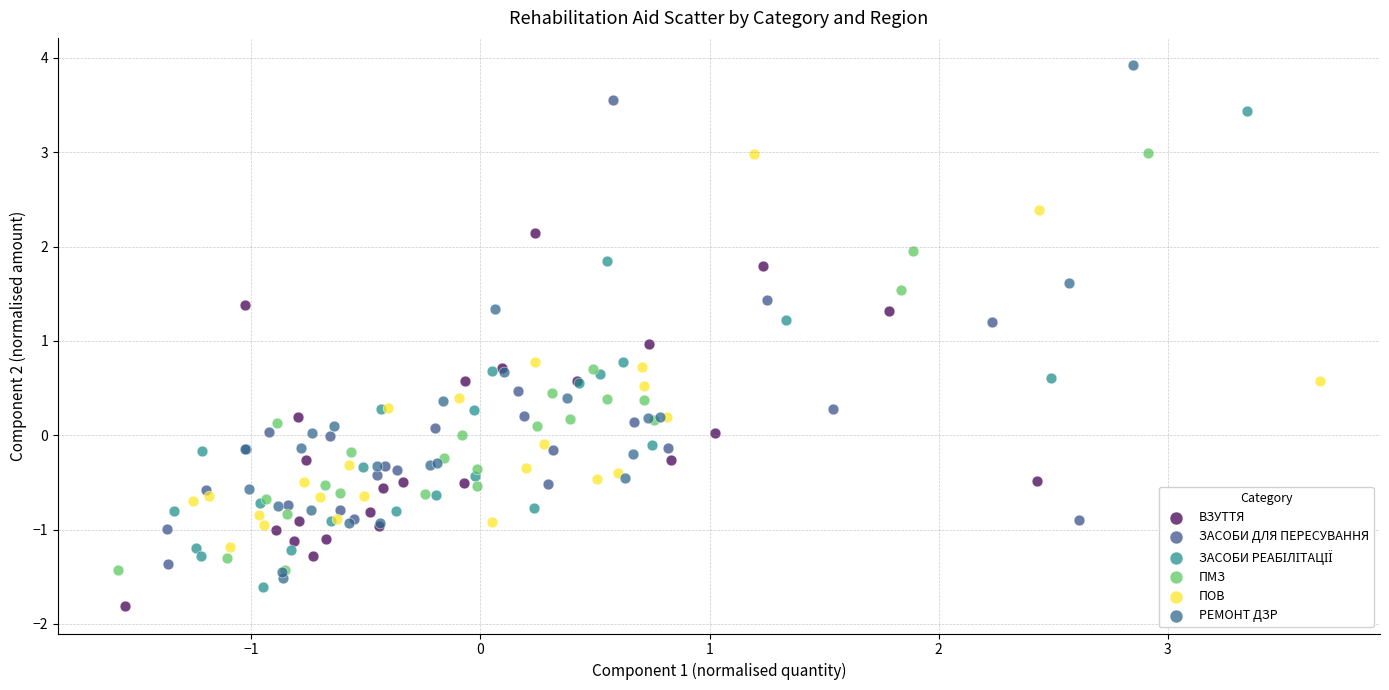

Which series reaches the maximum Y coordinate?

РЕМОНТ ДЗР